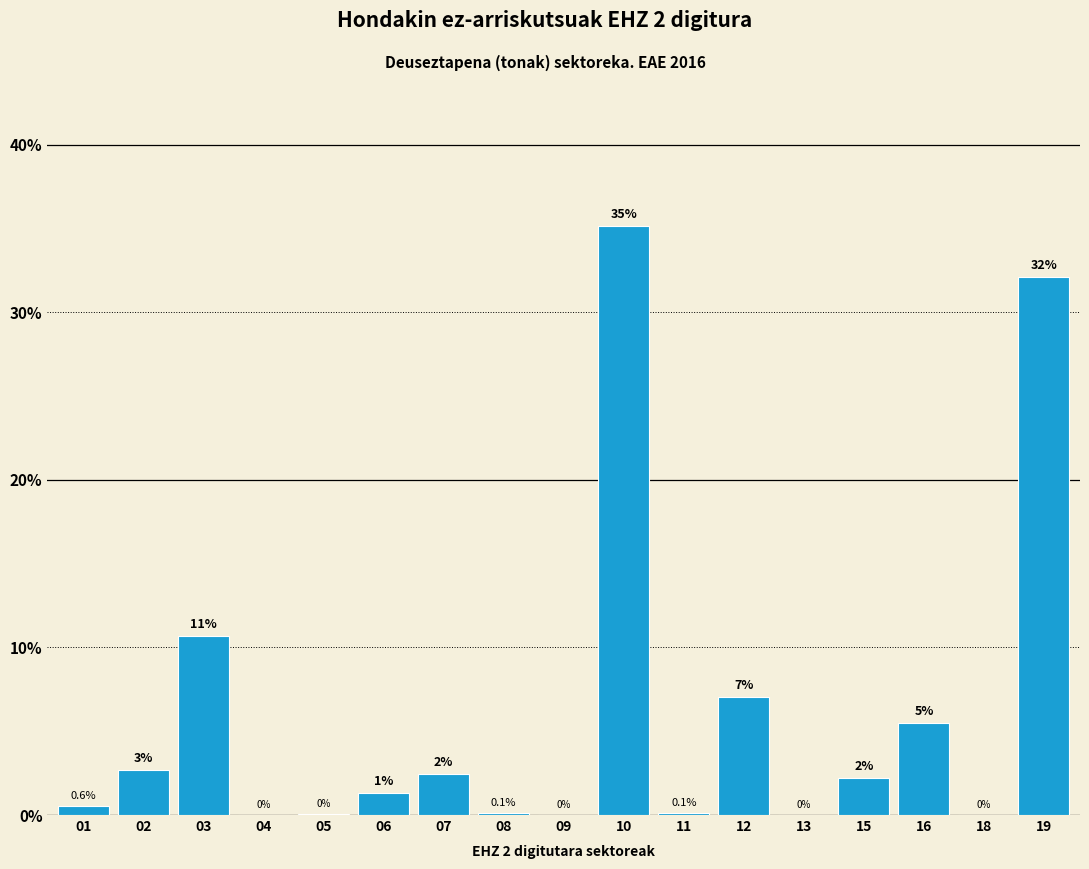

Where is the data nearest to the value 17?

03